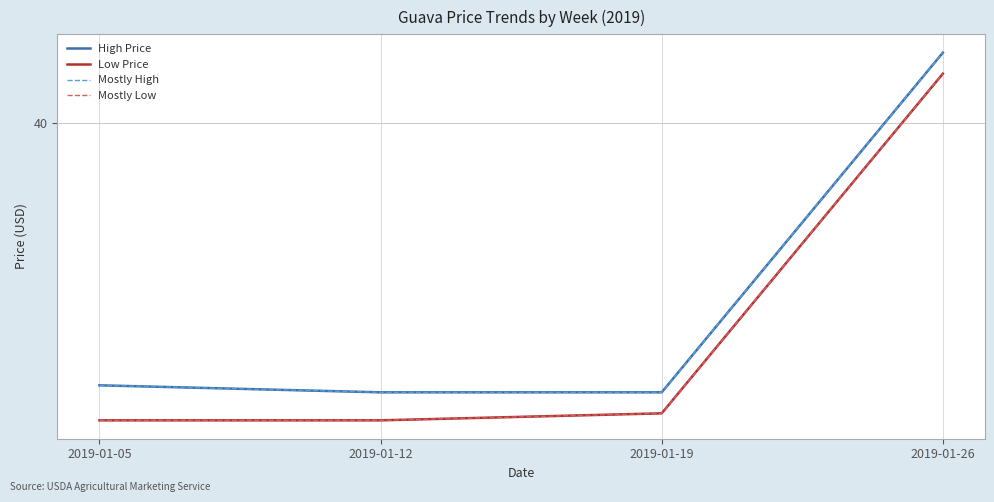

Is this an area chart (filled region under the line)?

No